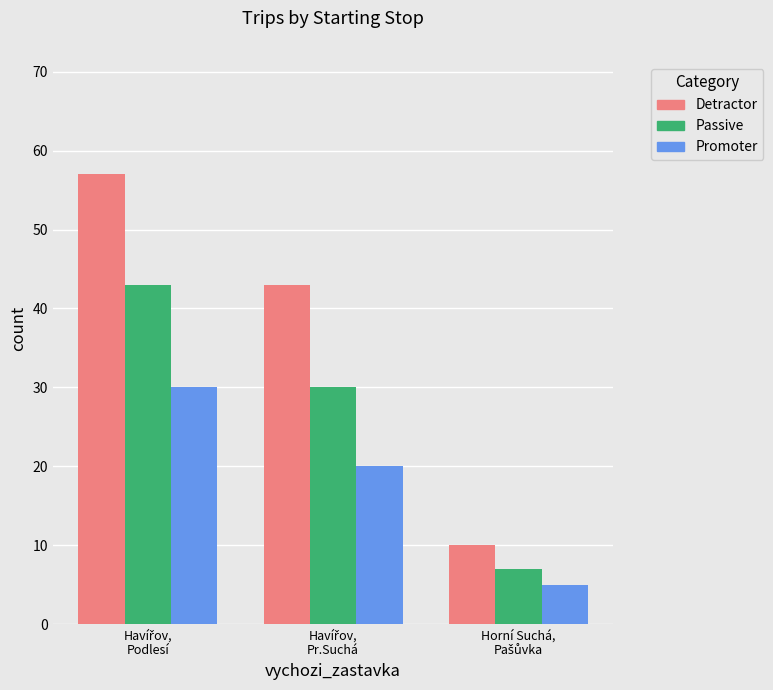

List the series in order of their overall mean, lowest first.

Promoter, Passive, Detractor